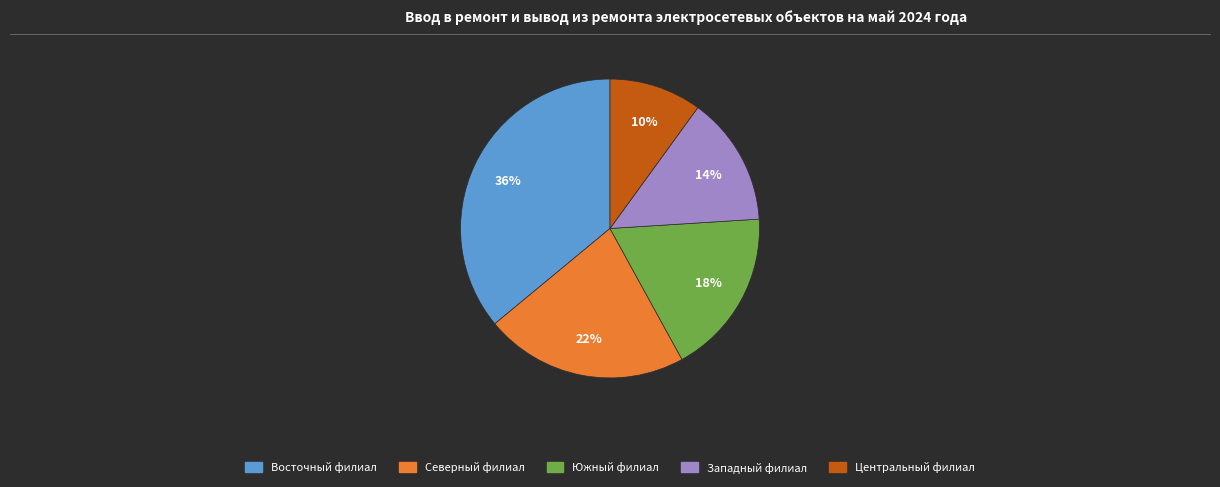

Count the number of slices in the pie.

5